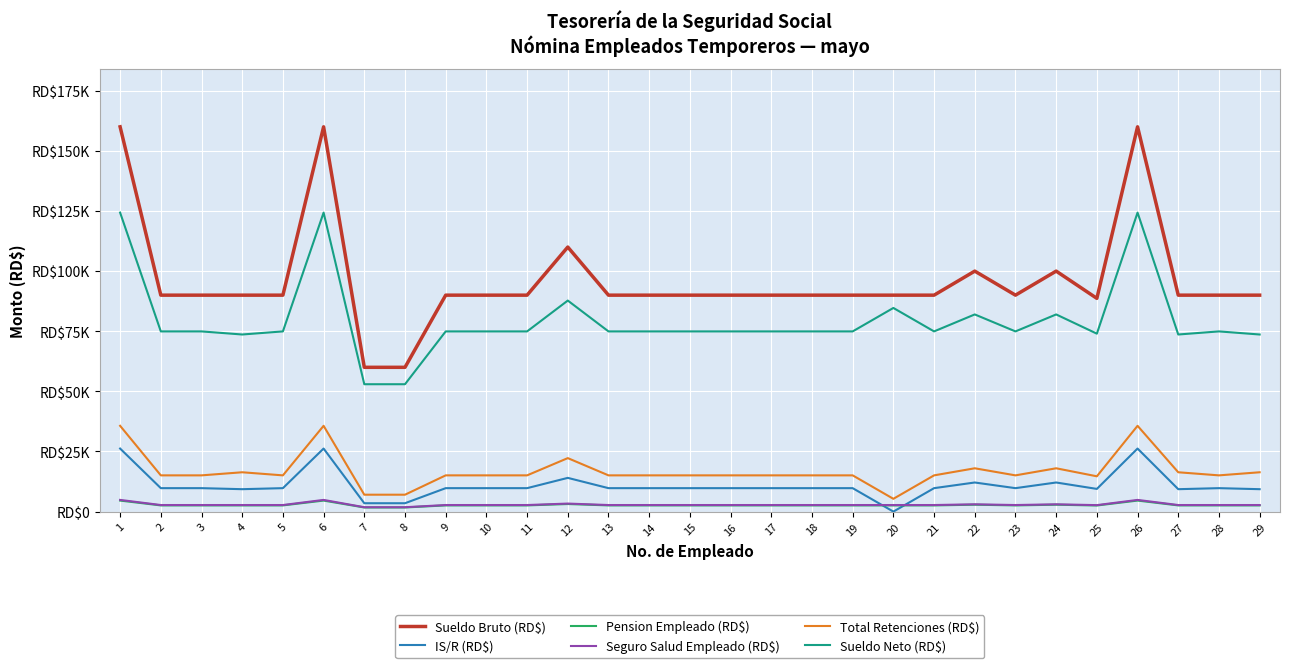

Does the chart have visible grid lines?

Yes